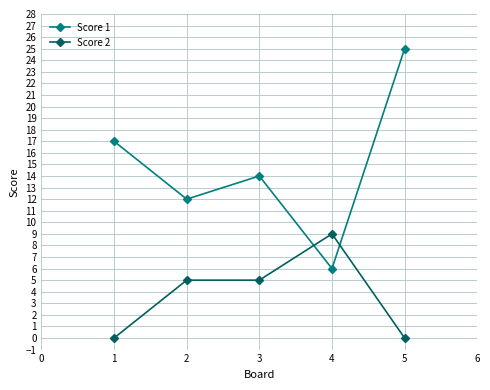

How many distinct data groups are displayed?

2